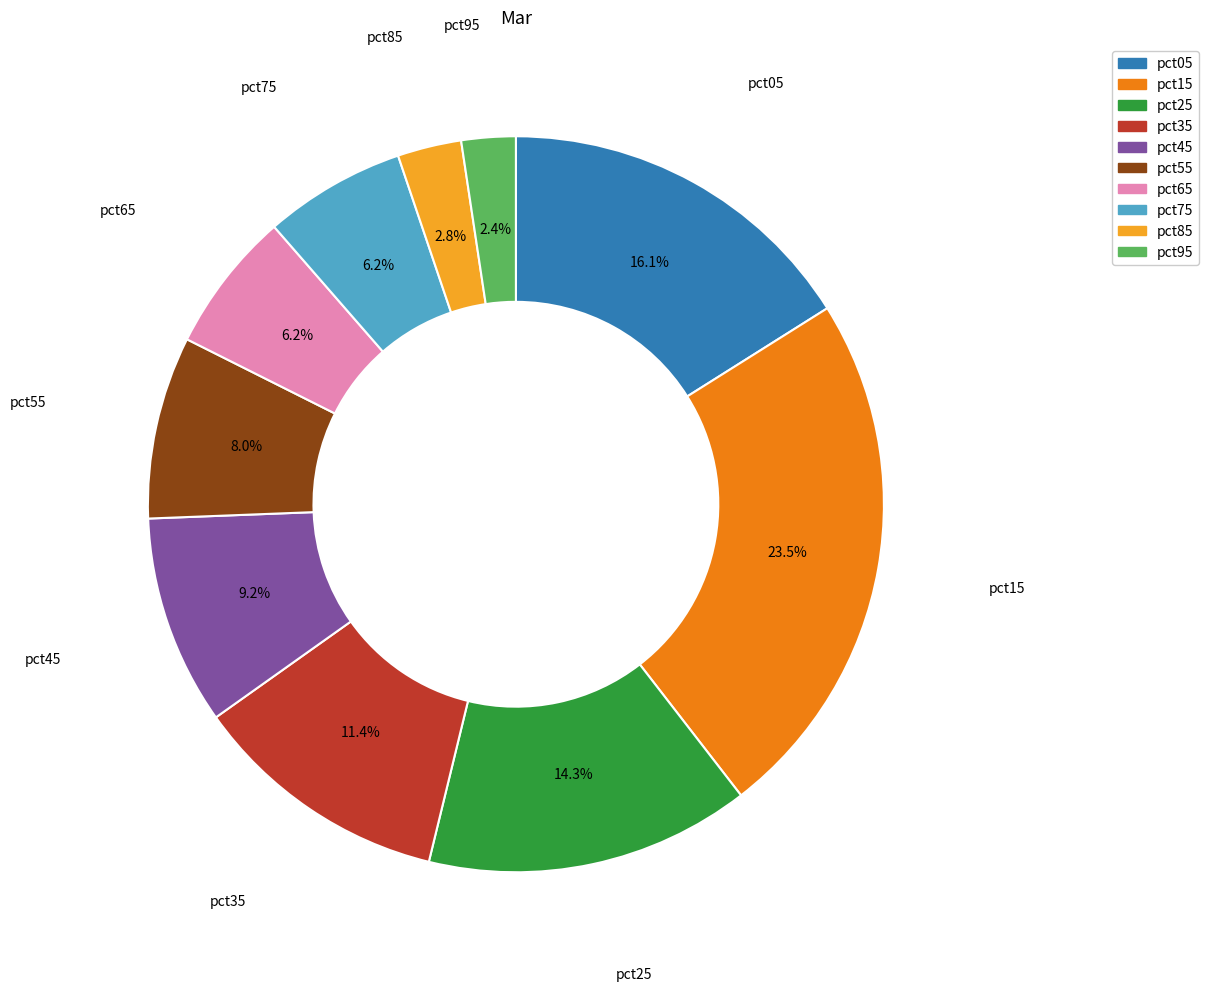

To the nearest percent, what percentage of the pie is pct35?

11%